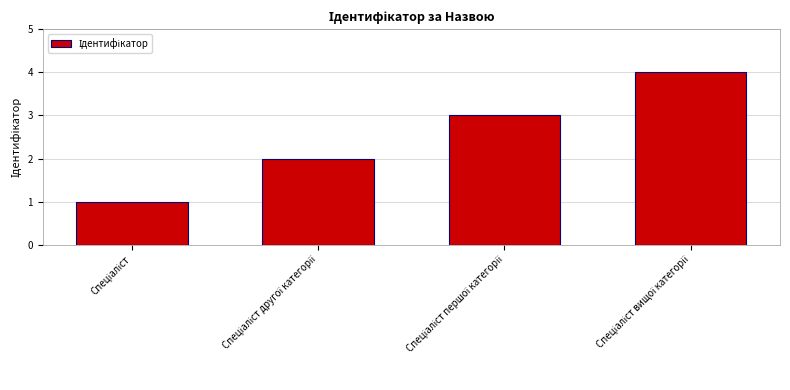

What is the sum of all values?

10